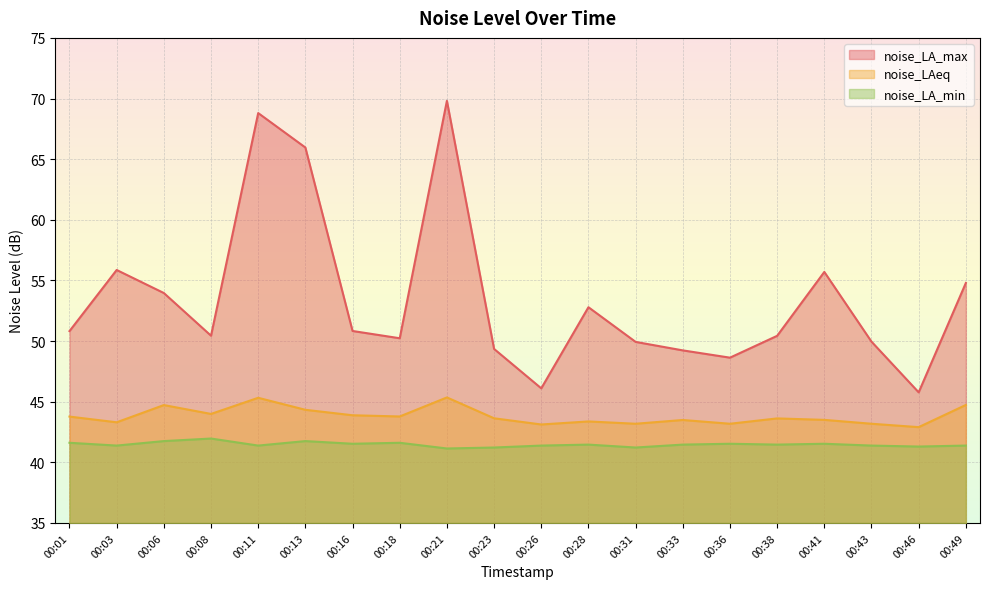

True or false: noise_LA_max and noise_LAeq intersect in this chart.

False